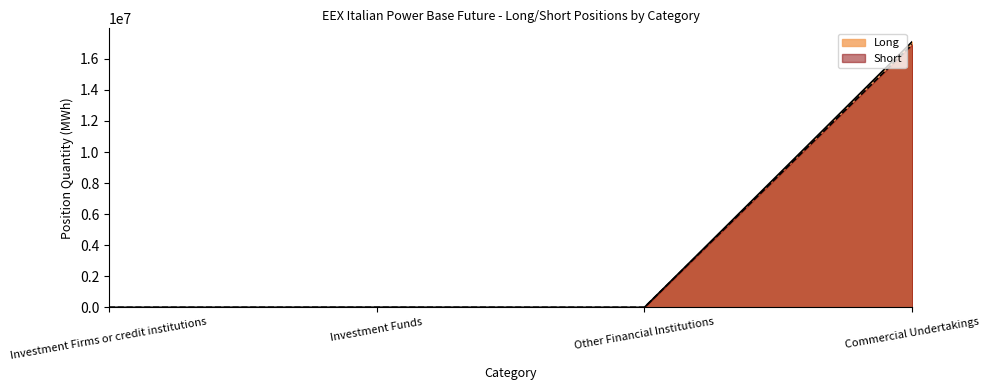

Between Other Financial Institutions and Investment Funds, which is larger?

Investment Funds